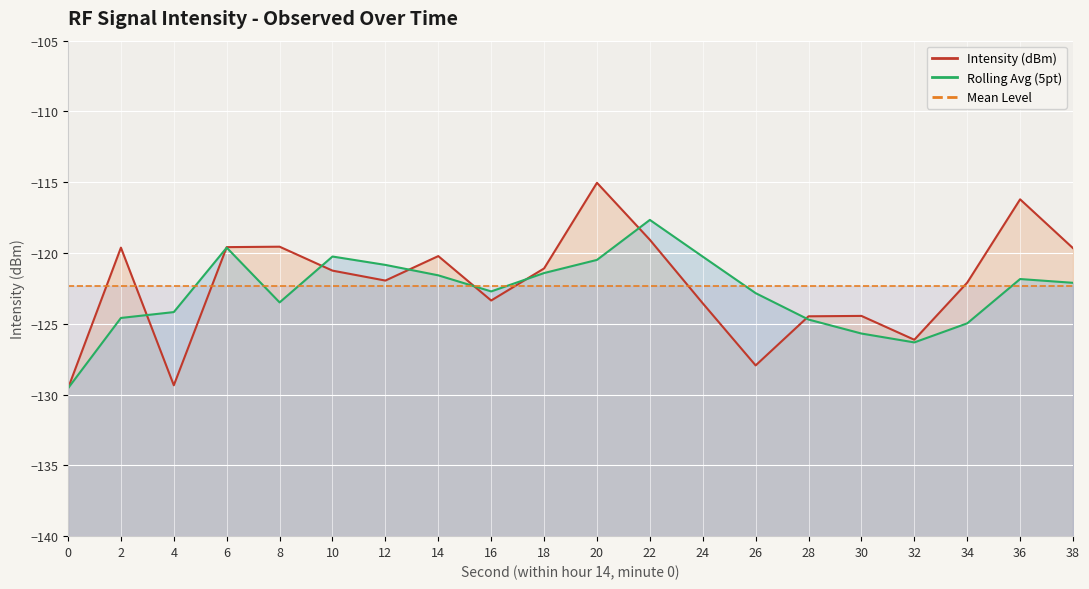

What is the sum of all Intensity (dBm) values?

-2444.1